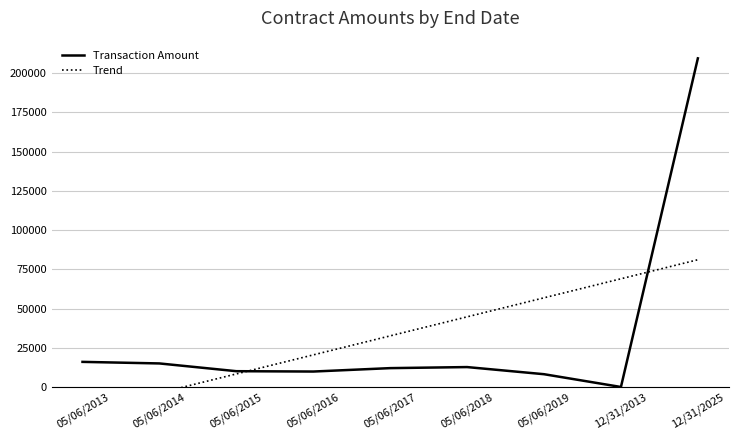

True or false: Trend has more than 1 interior local peaks.

False